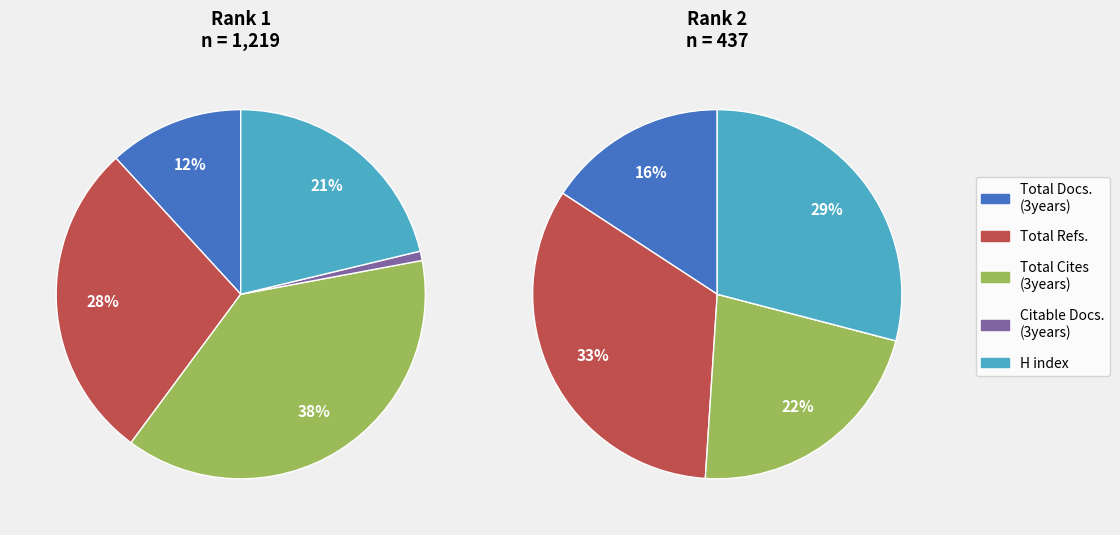

Which series has the largest range (max minus min)?

Total Cites (3years)